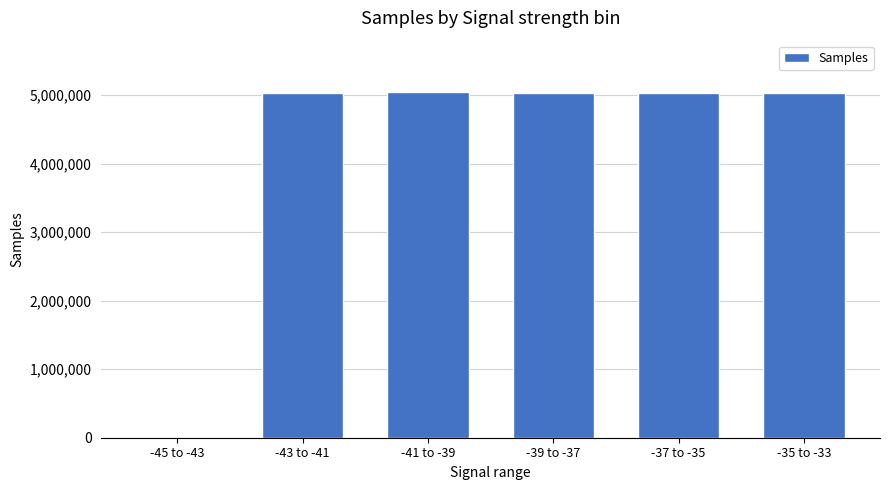

Where is the data nearest to the value 2518887?

-37 to -35